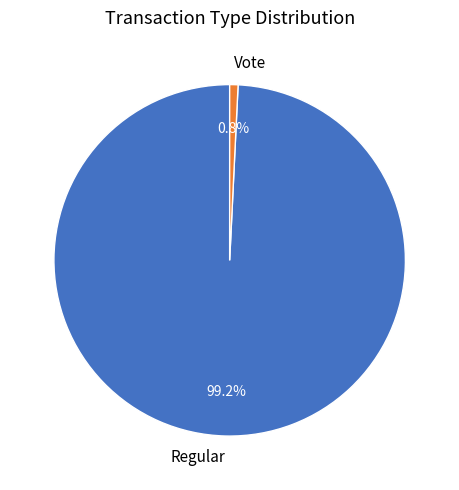

Rank the categories by value from lowest to highest.

Vote, Regular